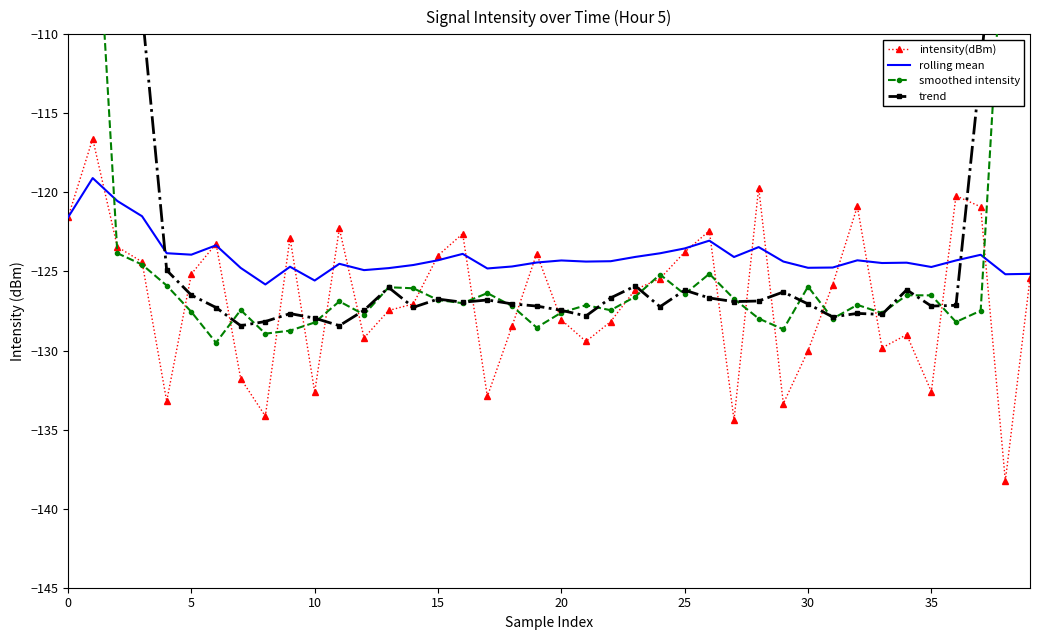

How many interior local valleys does the smoothed intensity series have?

11